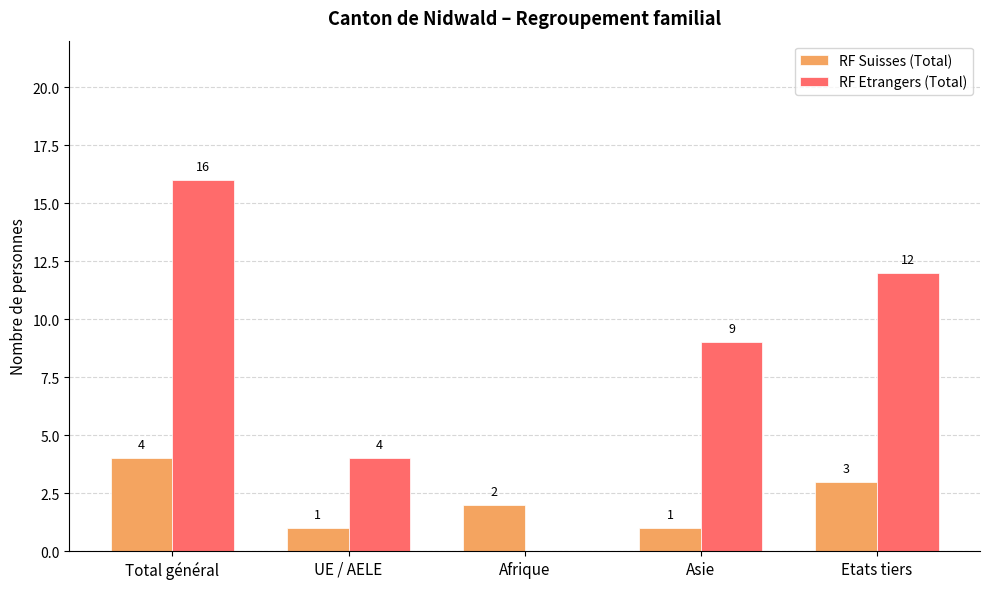

Count the number of categories in the chart.

5